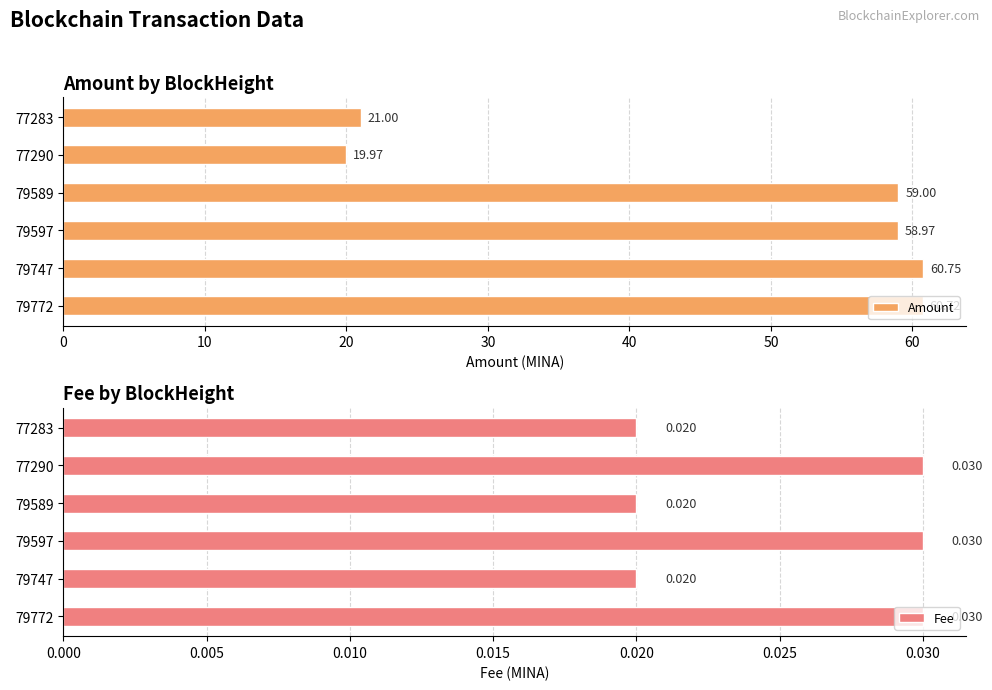

What is the value of the Amount bar at the 3rd from the left?

59.0